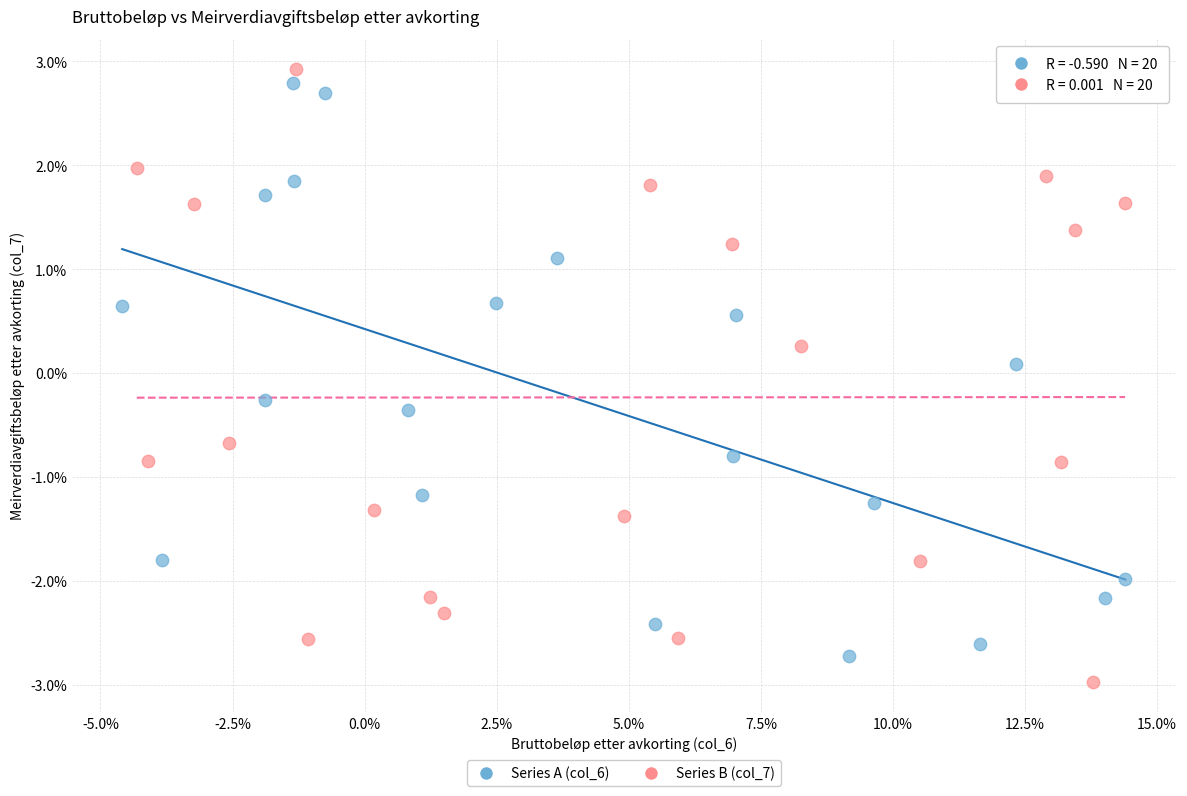

What are all the series names shown in the legend?

Series A (col_6), Series B (col_7)